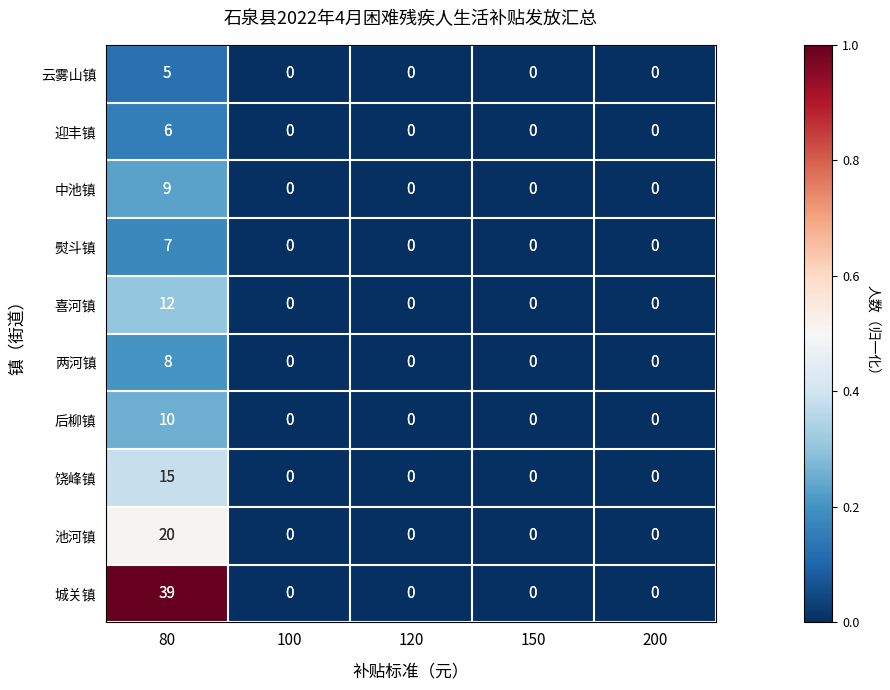

Which series has the largest total across all categories?

城关镇